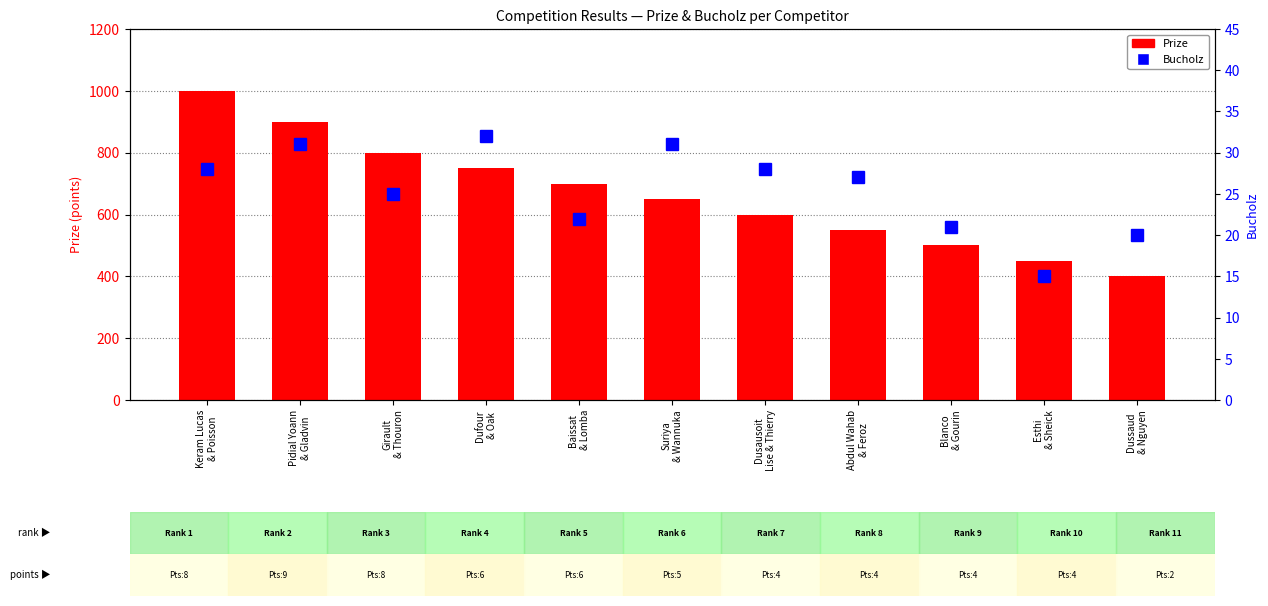

Reading left to right, what are all the values shown in this chart?

Prize: 1000	900	800	750	700	650	600	550	500	450	400
Bucholz: 28	31	25	32	22	31	28	27	21	15	20